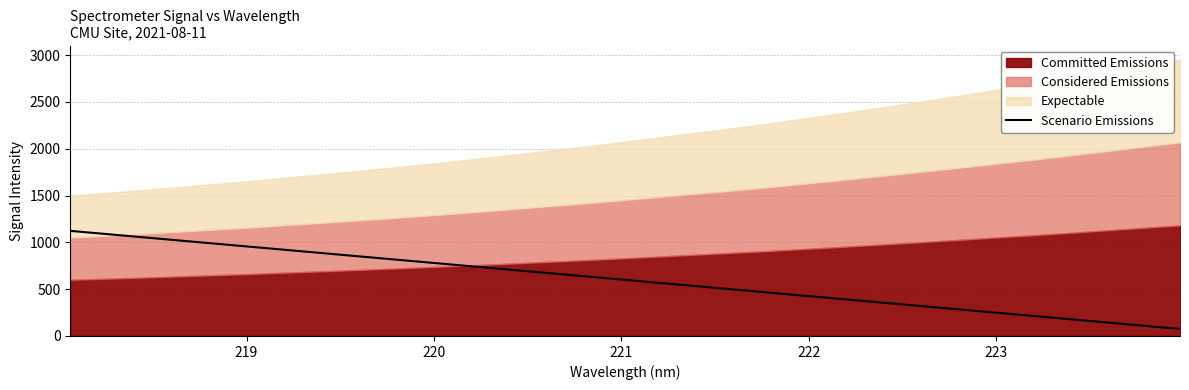

Is it true that the value at 27 is 284.8?

False